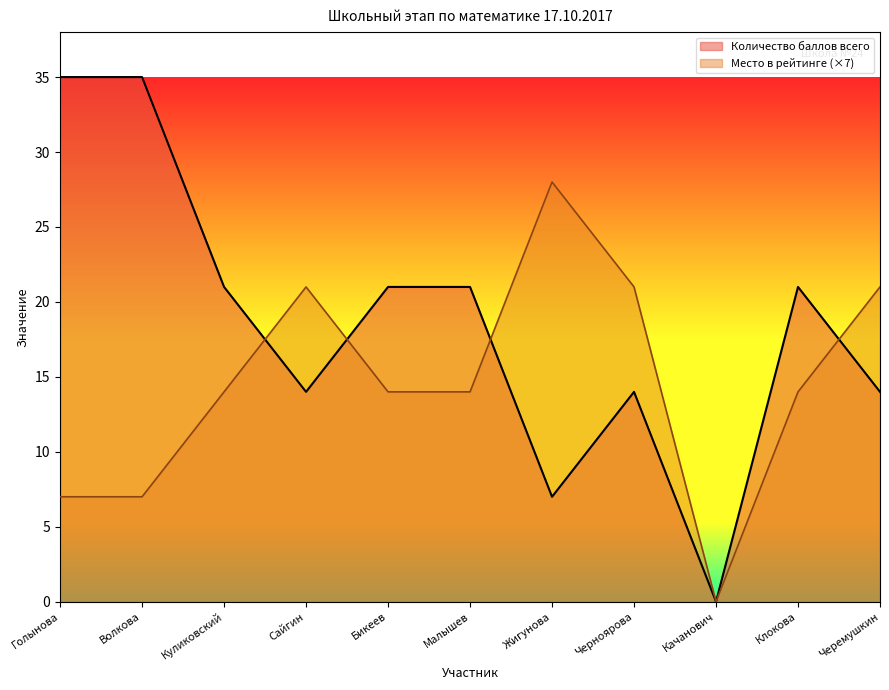

How many values in the Количество баллов всего series exceed 21?

2